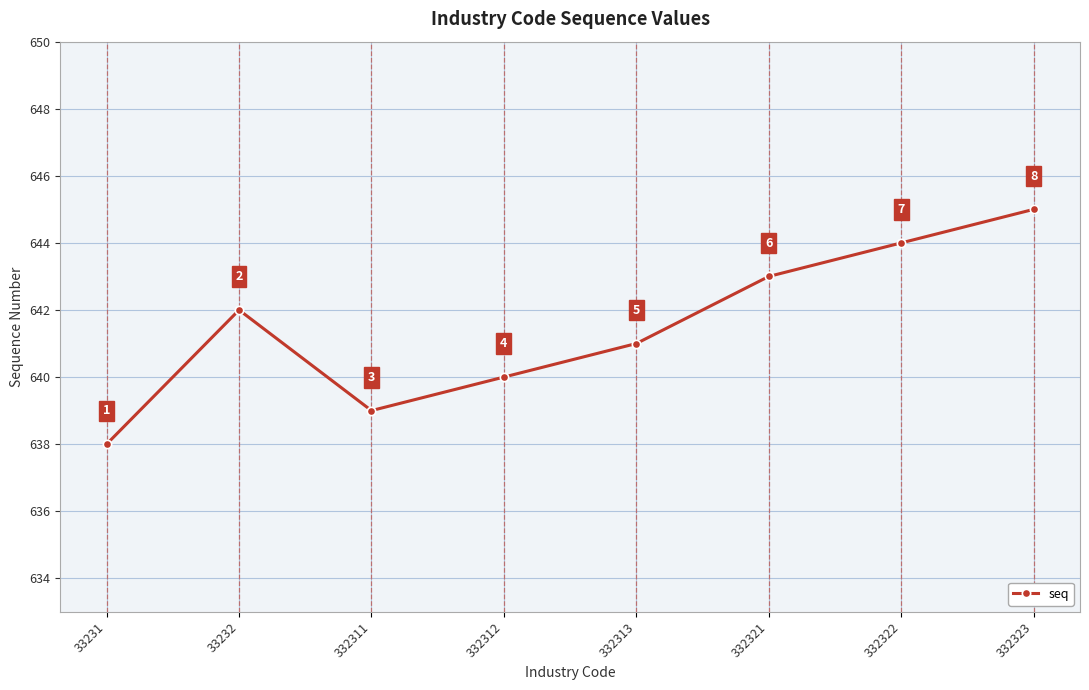

The value at 332323 is 645. True or false?

True